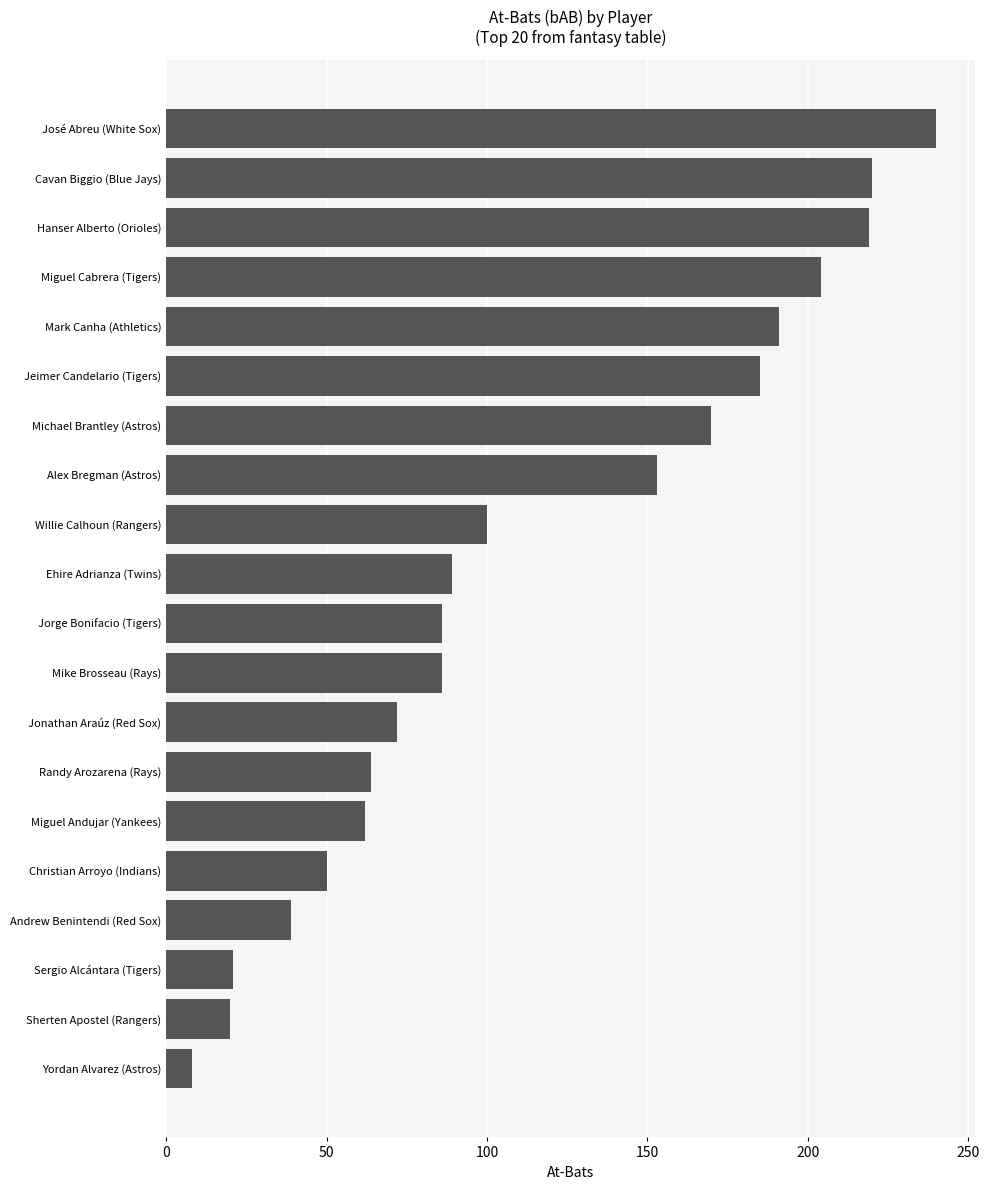

What is the change in value from Alex Bregman (Astros) to Jeimer Candelario (Tigers)?

+32